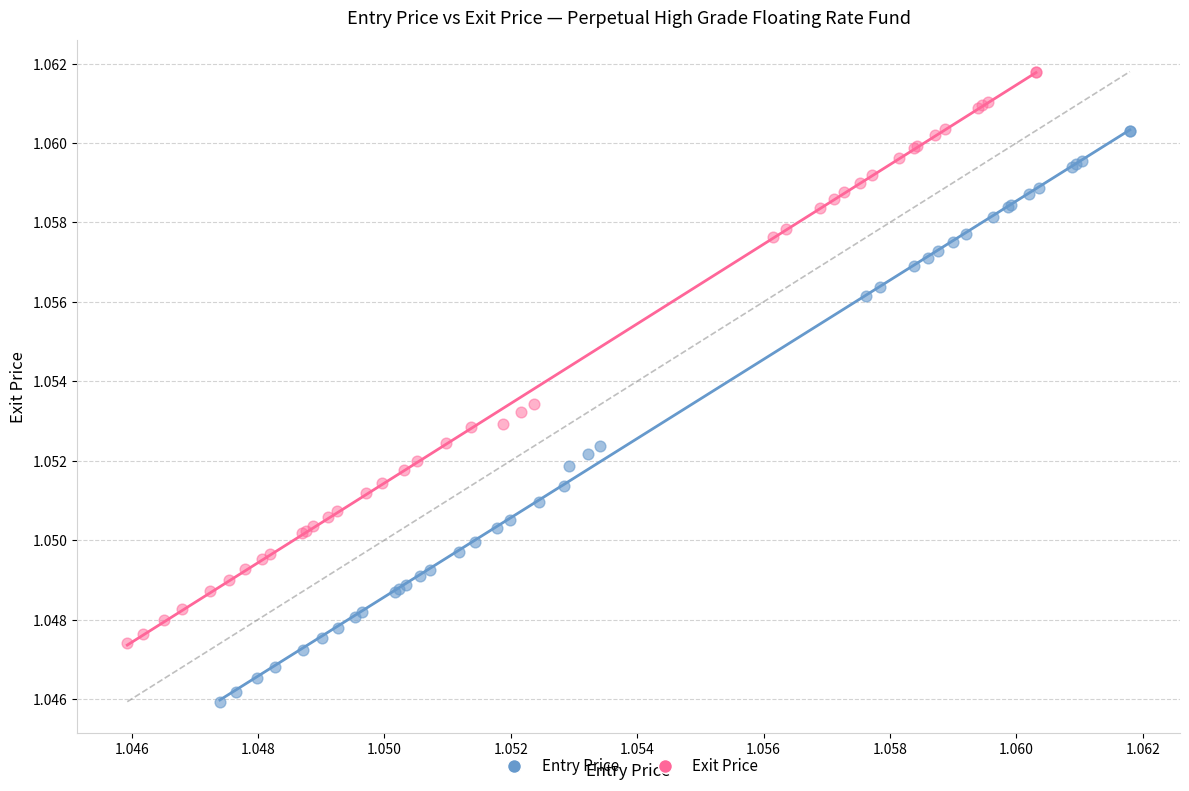

Which series reaches the minimum Y coordinate?

Entry Price